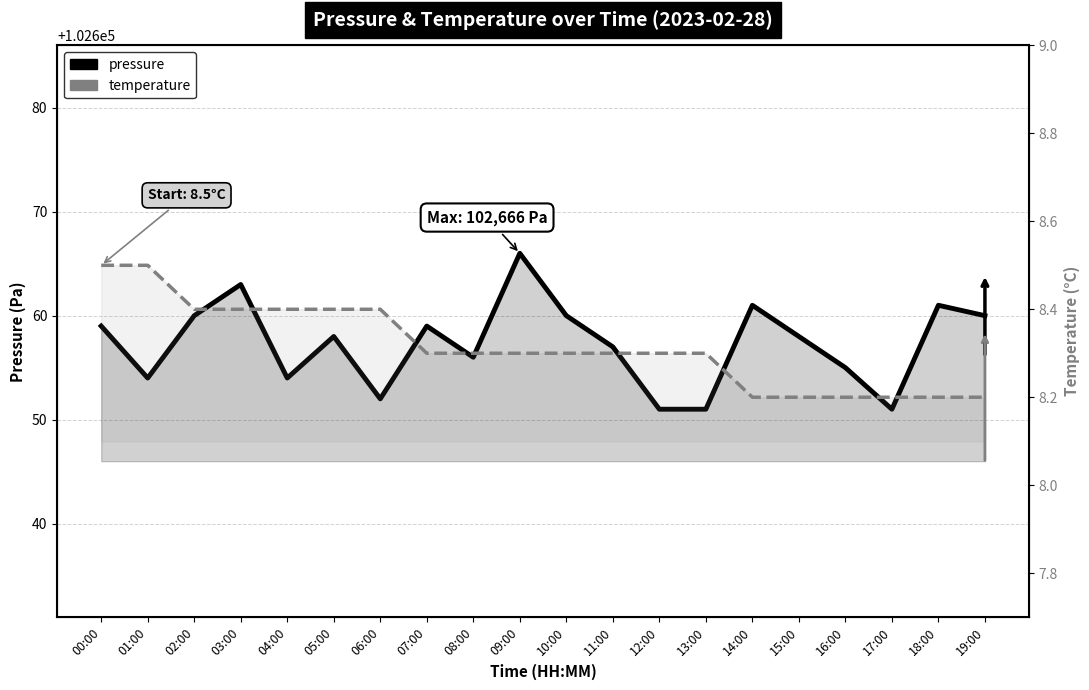

List the labels in order of temperature value, largest first.

00:00, 01:00, 02:00, 03:00, 04:00, 05:00, 06:00, 07:00, 08:00, 09:00, 10:00, 11:00, 12:00, 13:00, 14:00, 15:00, 16:00, 17:00, 18:00, 19:00